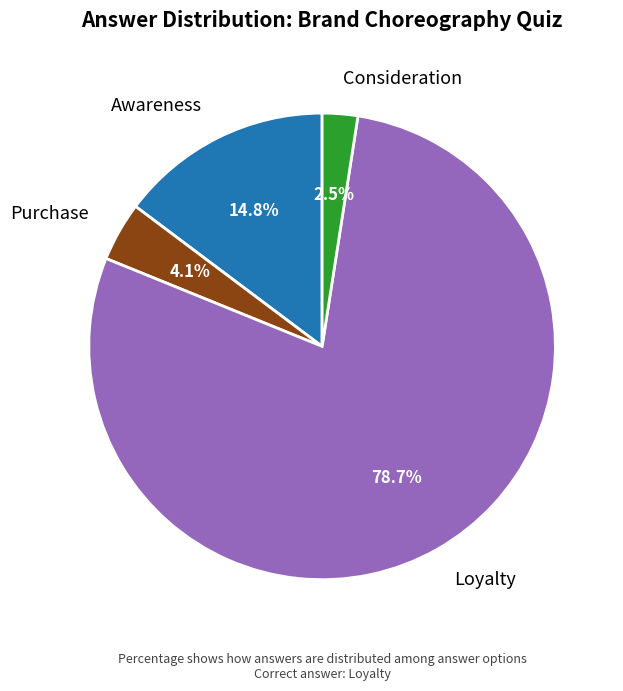

Which slice is the largest?

Loyalty